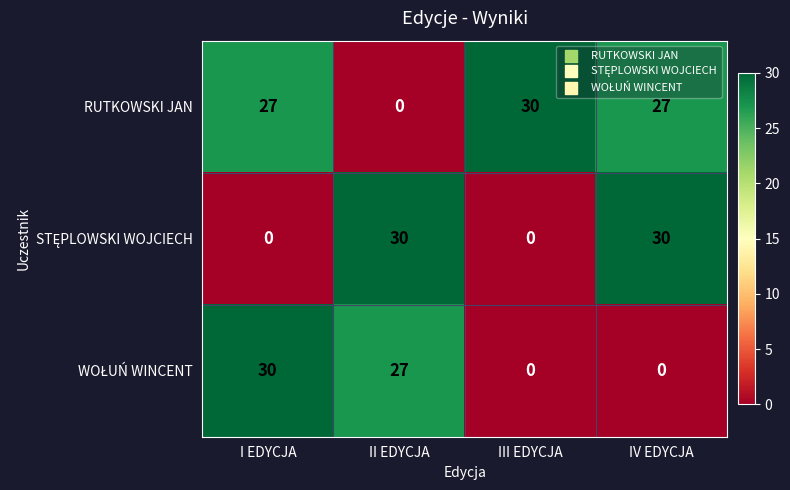

What is the greatest value displayed?

30